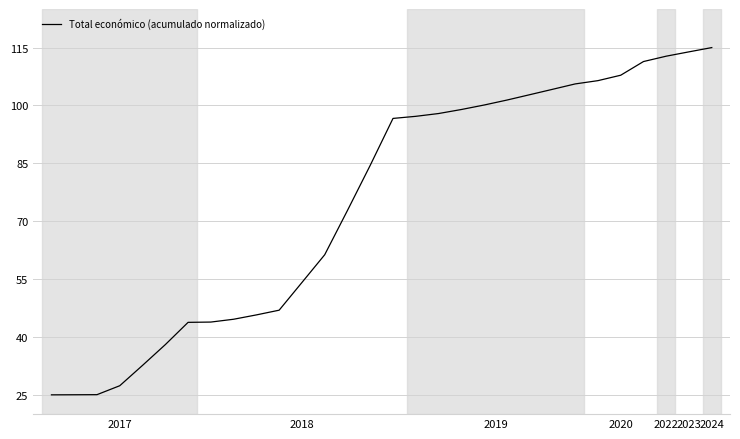

What is the greatest value displayed?

115.0